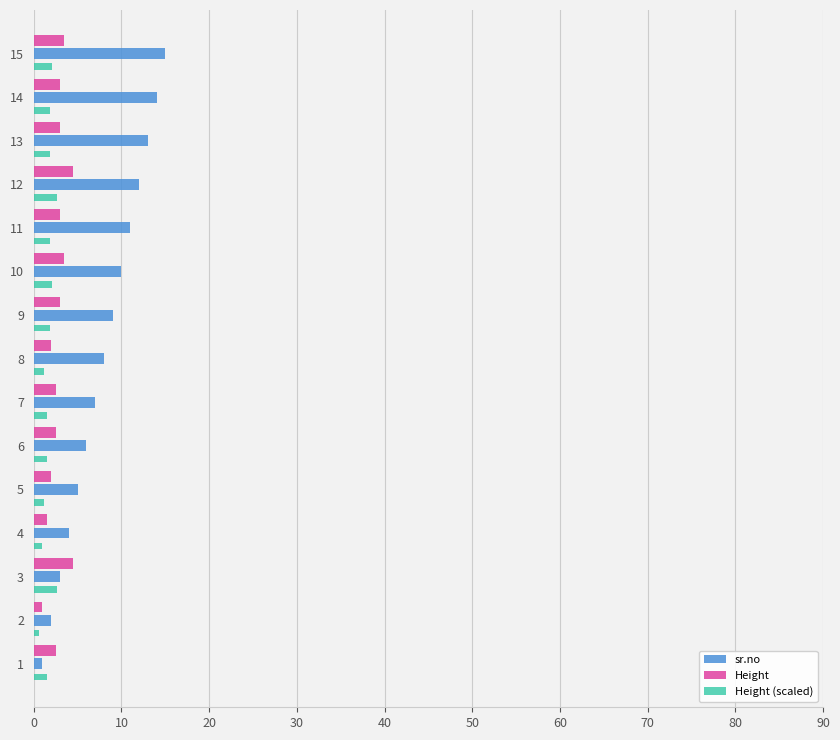

What are all the series names shown in the legend?

sr.no, Height, Height (scaled)